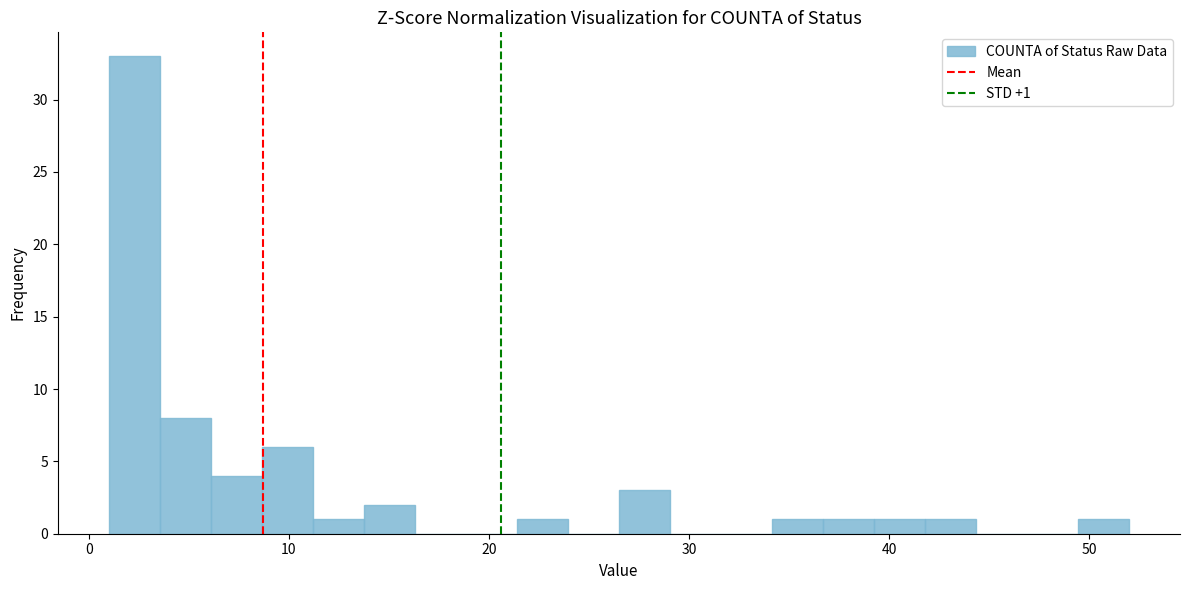

Around what value on the x-axis is the tallest bar? Give the approximate position of its centre, as read against the axis.

2